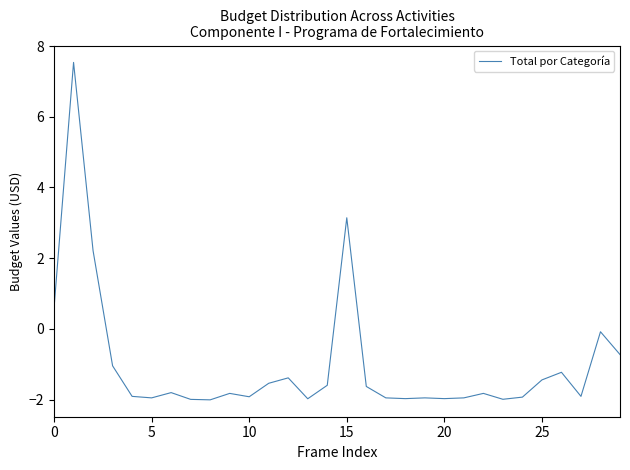

What is the maximum value shown in the chart?

7.5